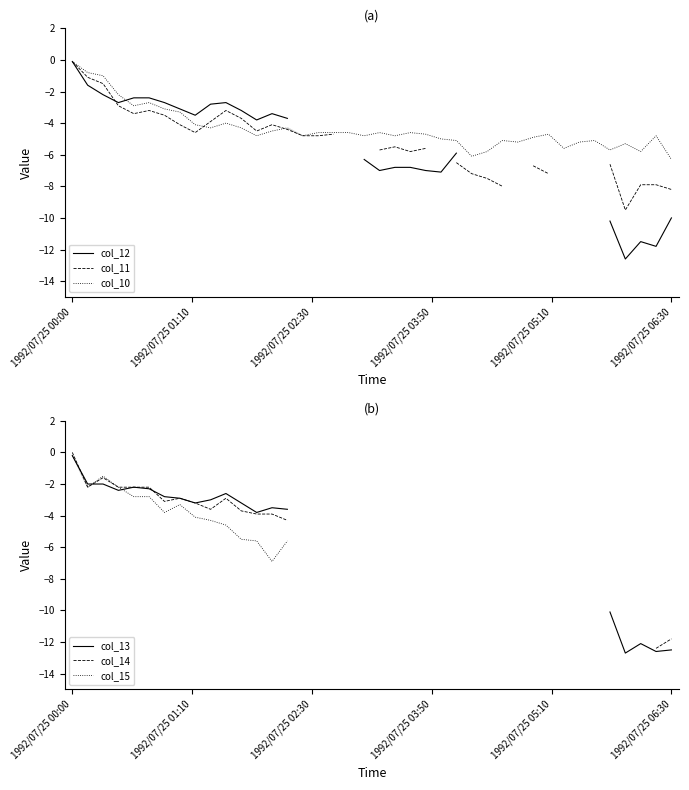

What is the lowest value of the col_10 series?

-6.3